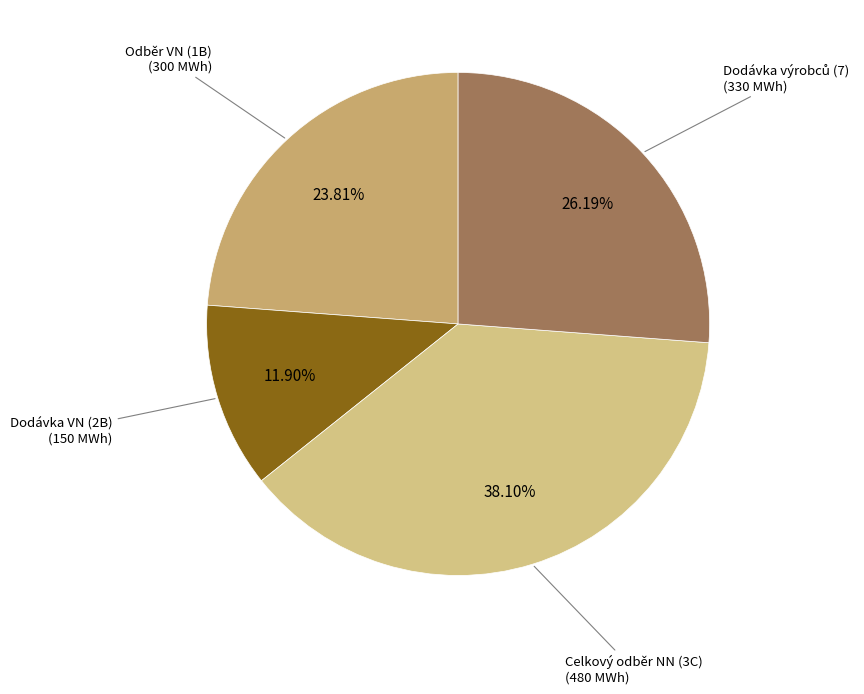

To the nearest percent, what is the difference between the largest and smallest slice percentages?

26%